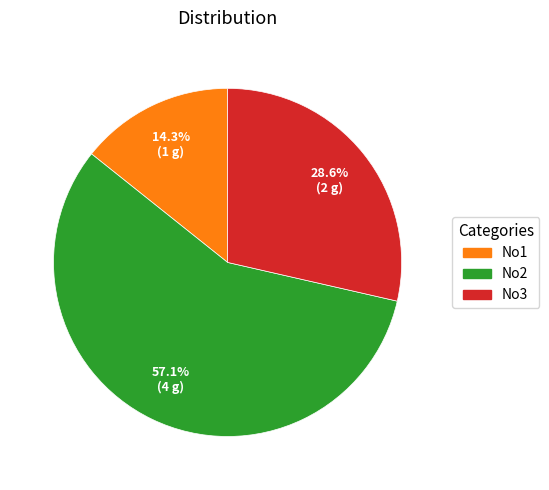

Does No2 account for over 50% of the chart?

Yes